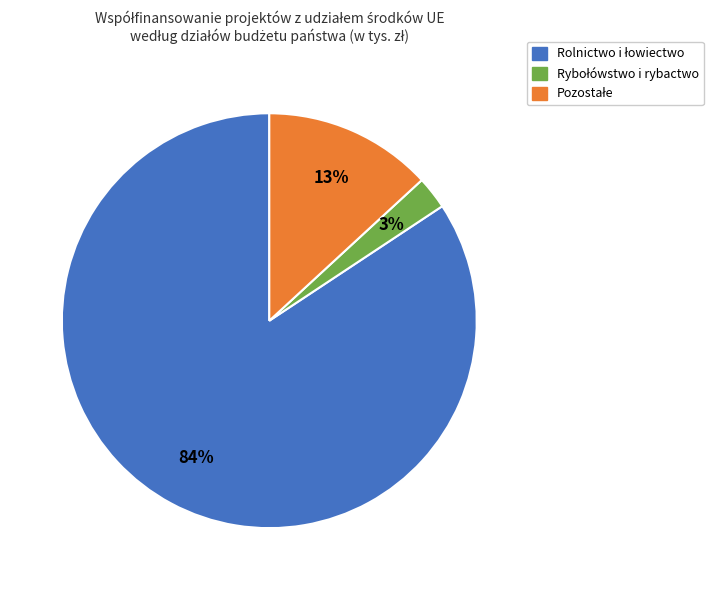

Is there any slice that represents more than half of the pie?

Yes